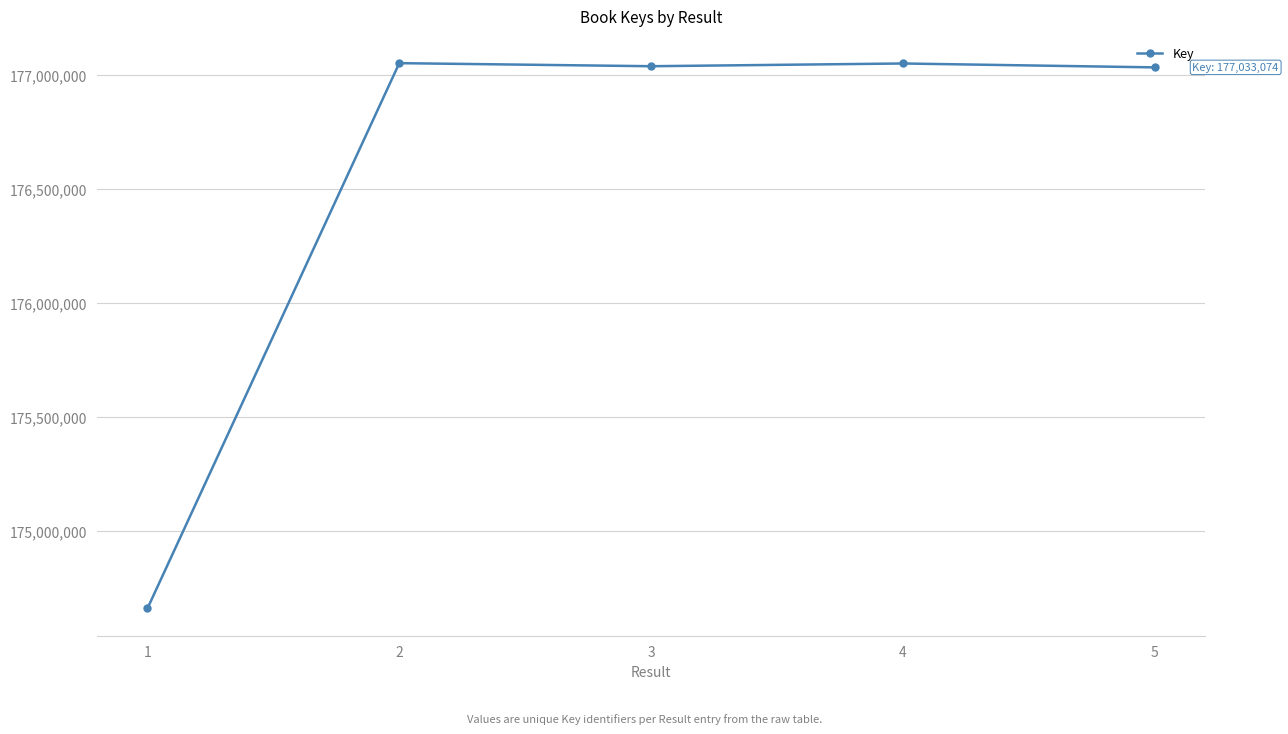

What is the sum of all values?

882833507